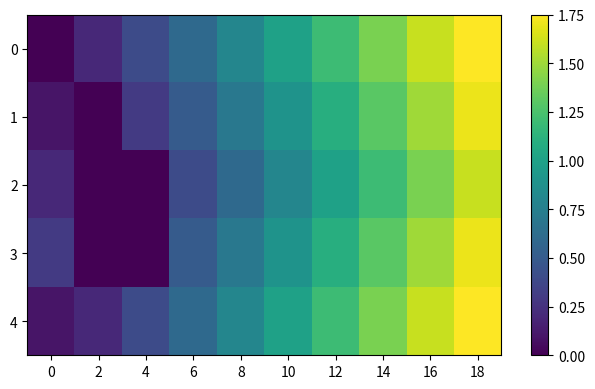

Between 8 and 2, which is larger?

8